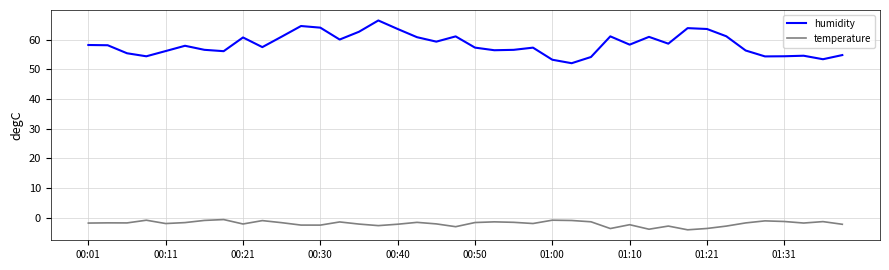

True or false: humidity and temperature intersect in this chart.

False